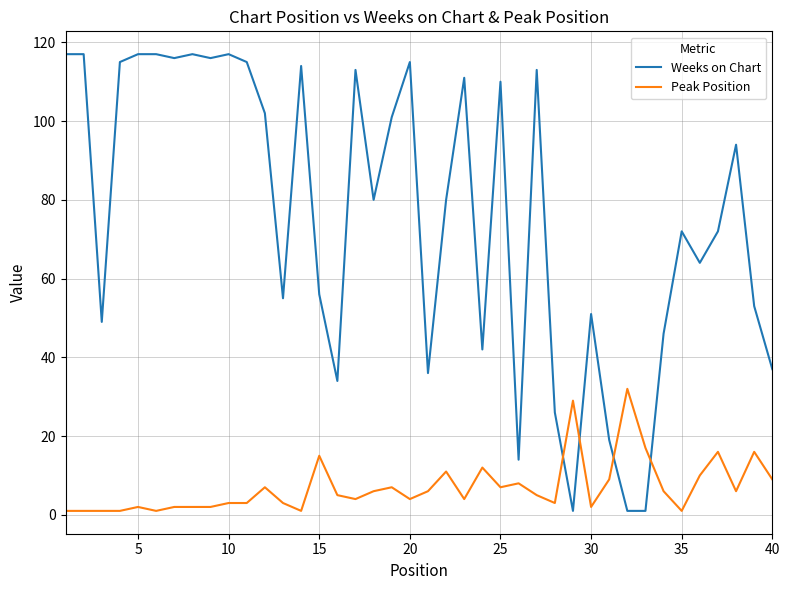

Which series has the largest total across all categories?

Weeks on Chart